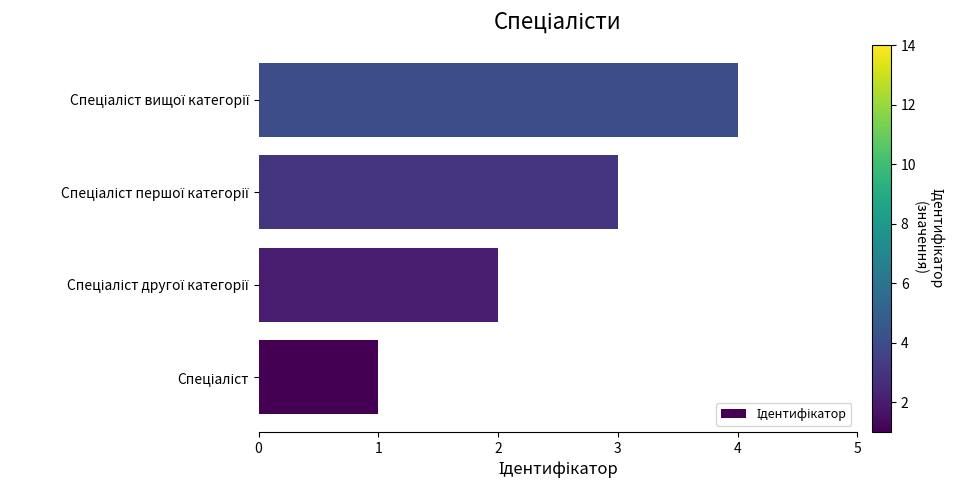

What is the sum of all values?

10